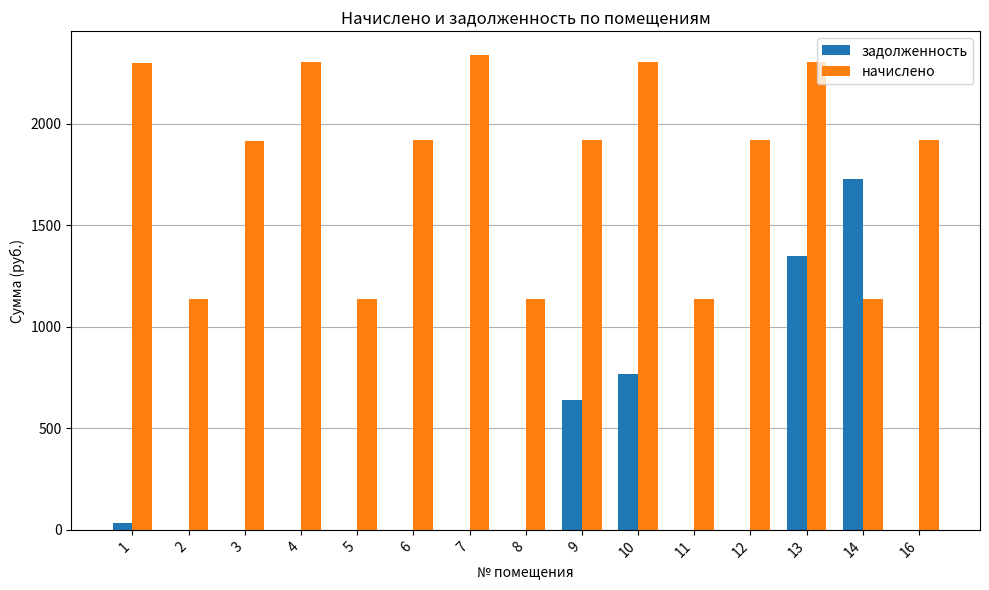

Which series has the largest total across all categories?

начислено